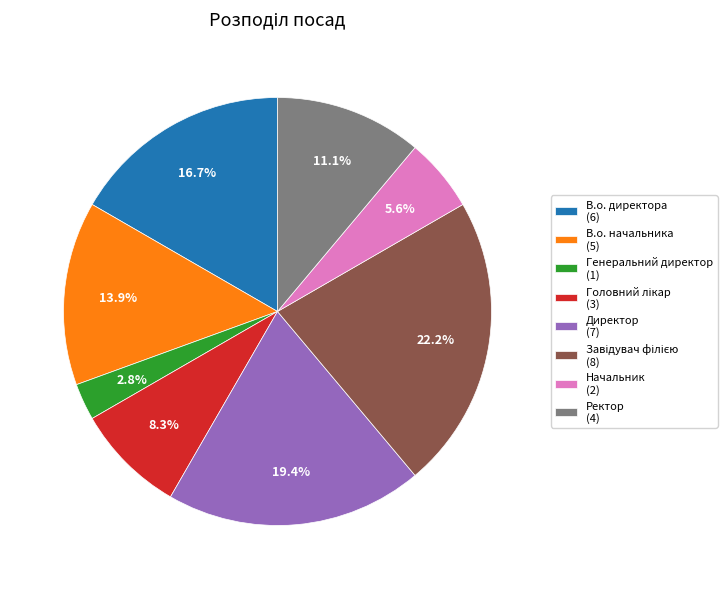

Count the number of slices in the pie.

8